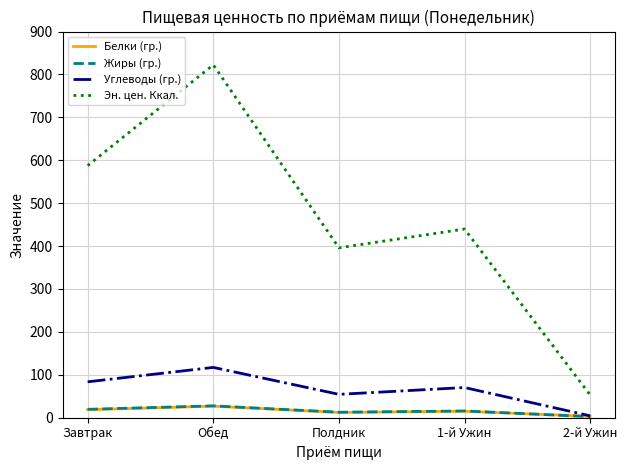

What value does the Жиры (гр.) series have at Полдник?

12.8